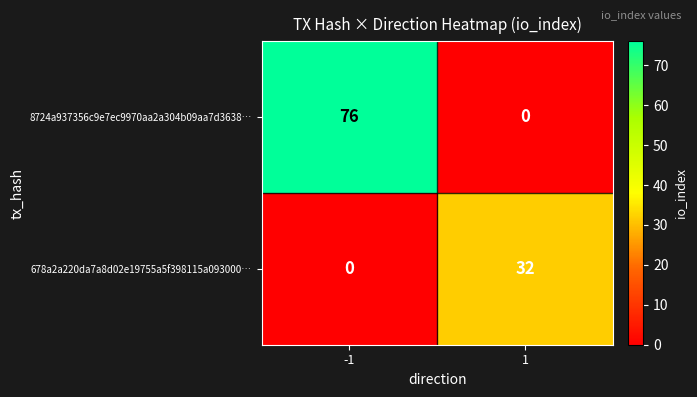

What is the average value of the 8724a937356c9e7ec9970aa2a304b09aa7d3638… series?

38